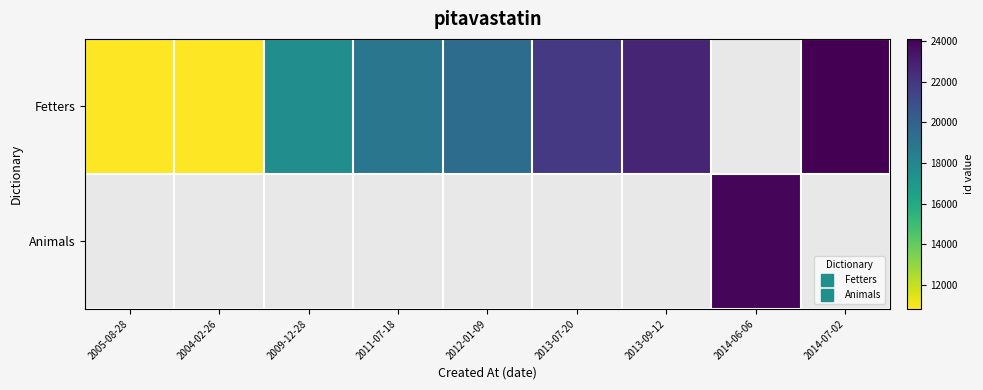

The Animals series shows 33288.2 at 2014-06-06. True or false?

False